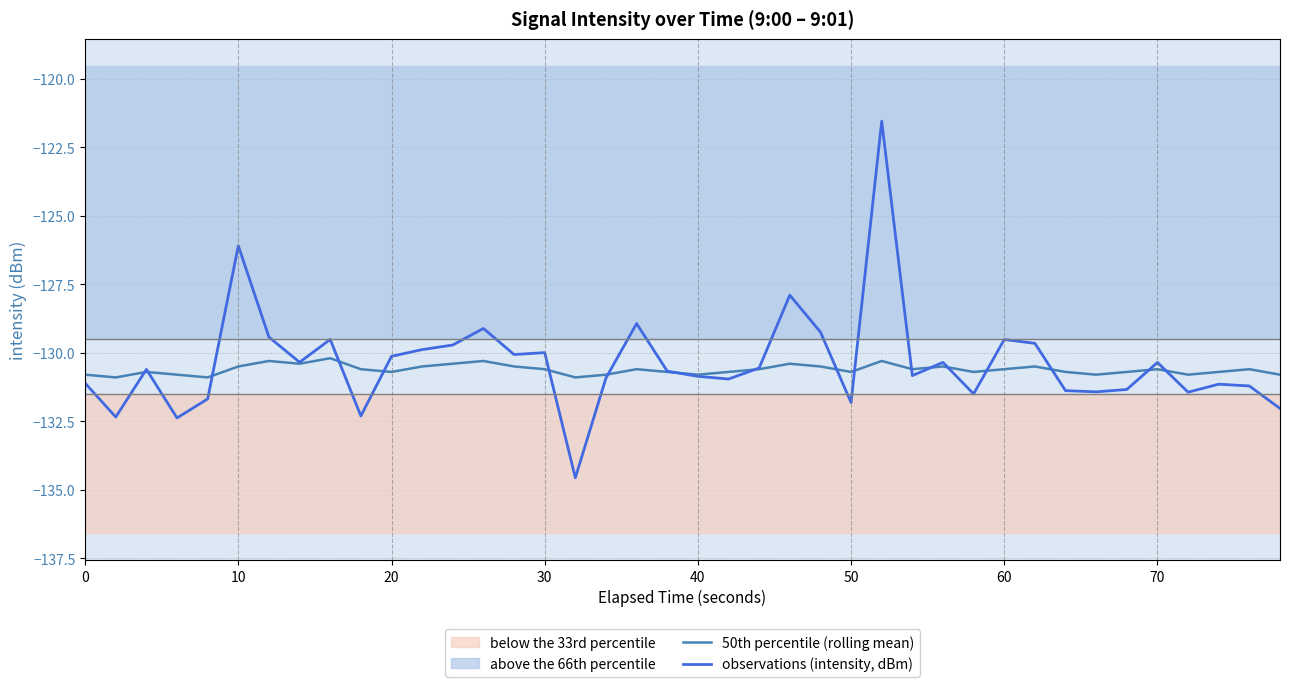

Which series has the largest range (max minus min)?

observations (intensity, dBm)